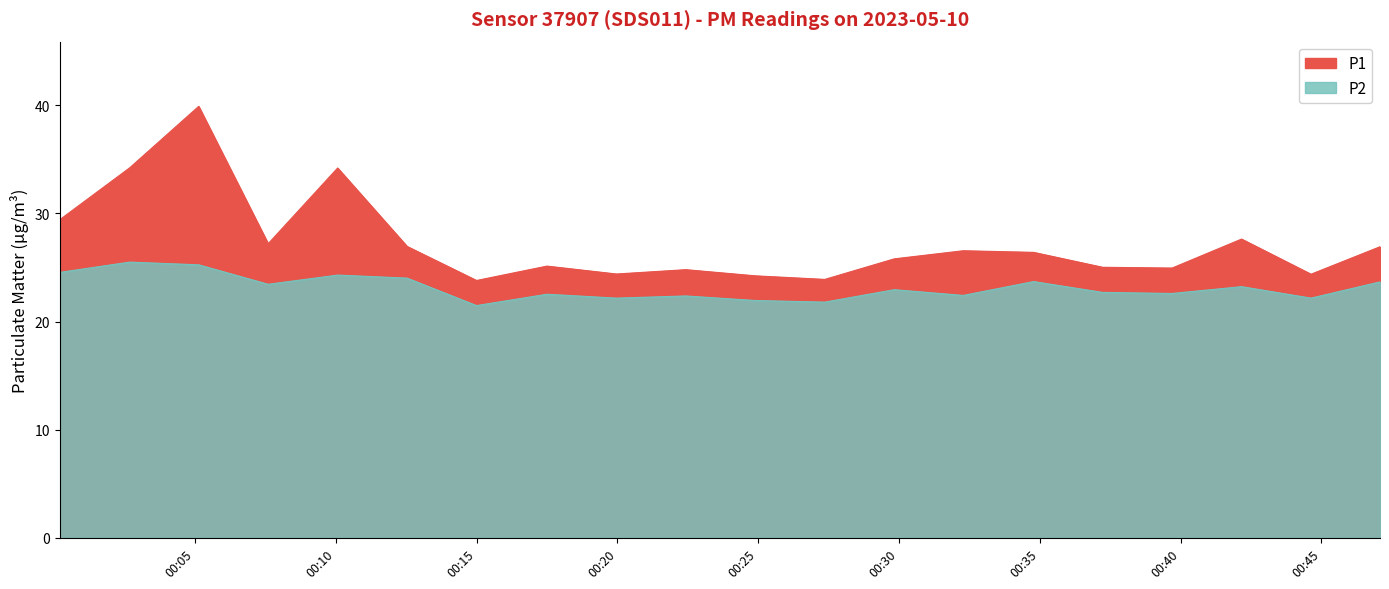

True or false: P1 and P2 intersect in this chart.

False